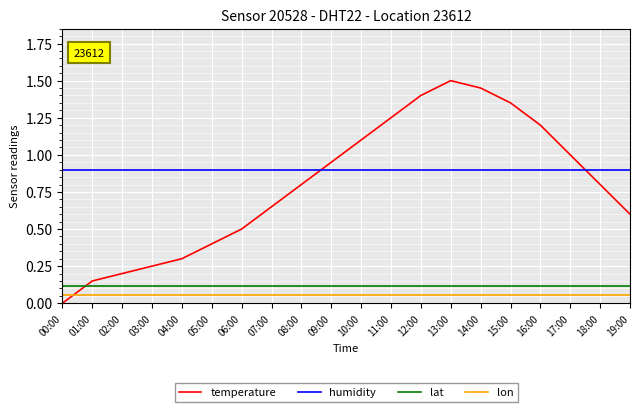

At 09:00, list the series in order from smallest to largest.

lon, lat, humidity, temperature